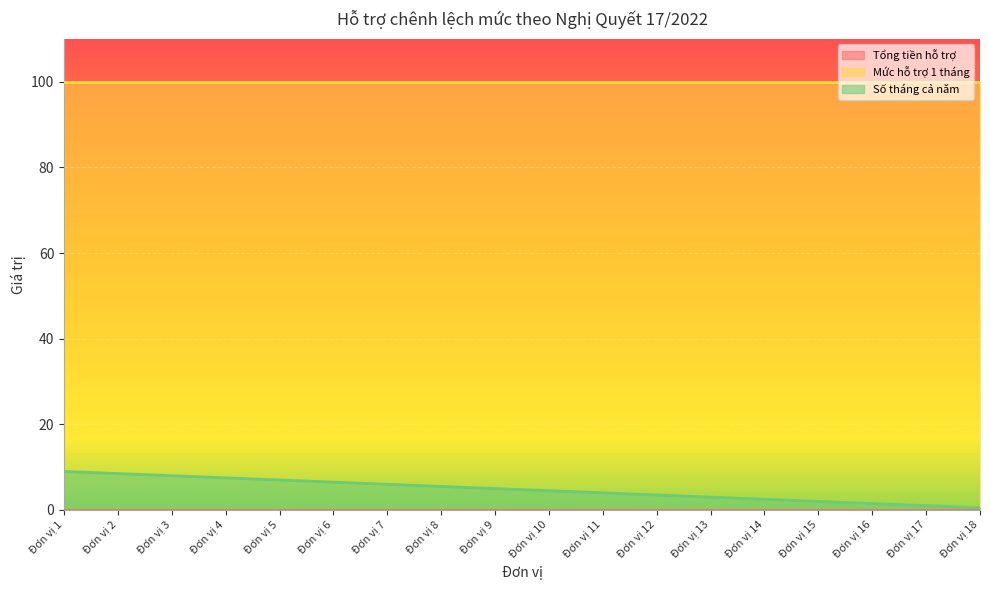

True or false: Mức hỗ trợ 1 tháng has more than 0 points higher than both neighbors.

False